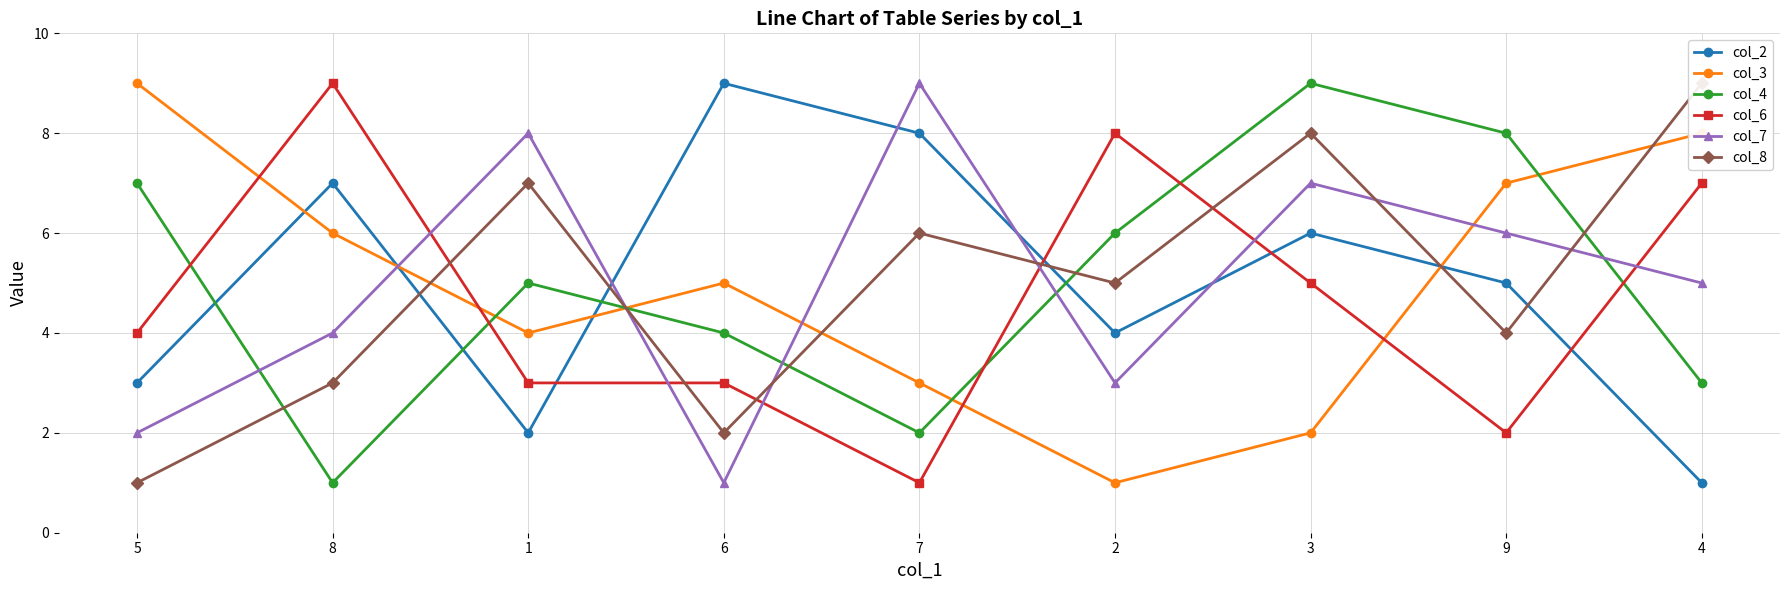

Rank the series at 8 from lowest to highest value.

col_4, col_8, col_7, col_3, col_2, col_6